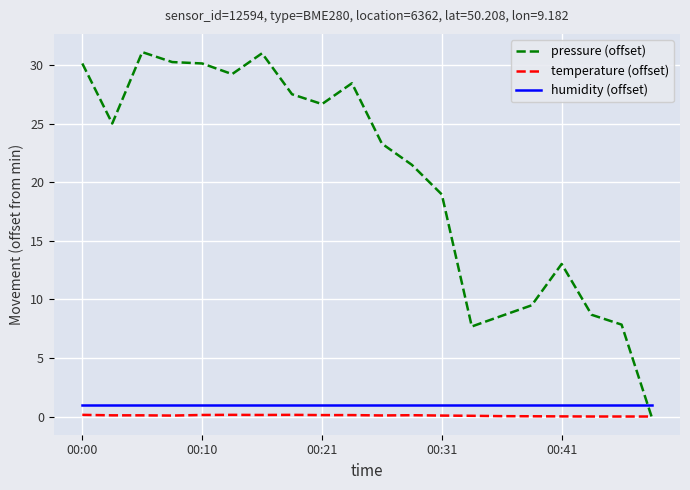

What is the greatest value displayed?

31.1